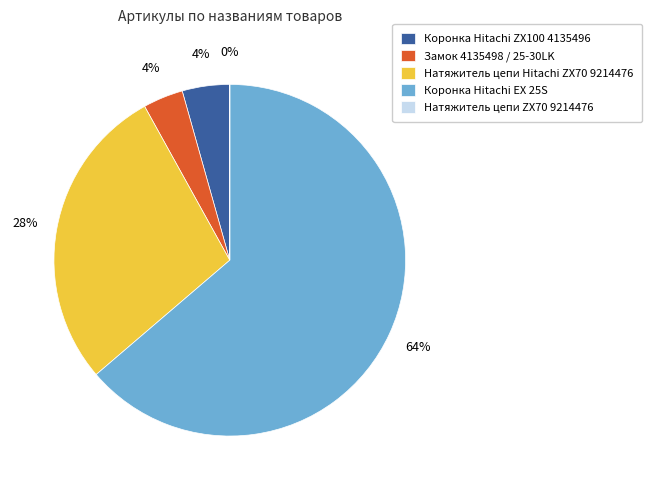

Does any single category account for the majority?

Yes